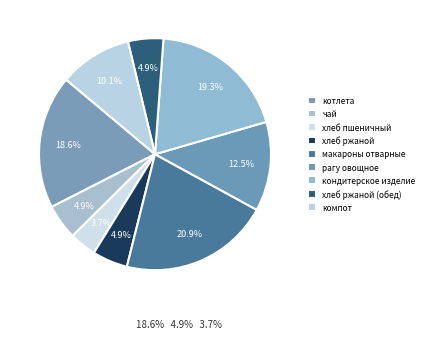

The хлеб пшеничный slice represents 1% of the pie. True or false?

False